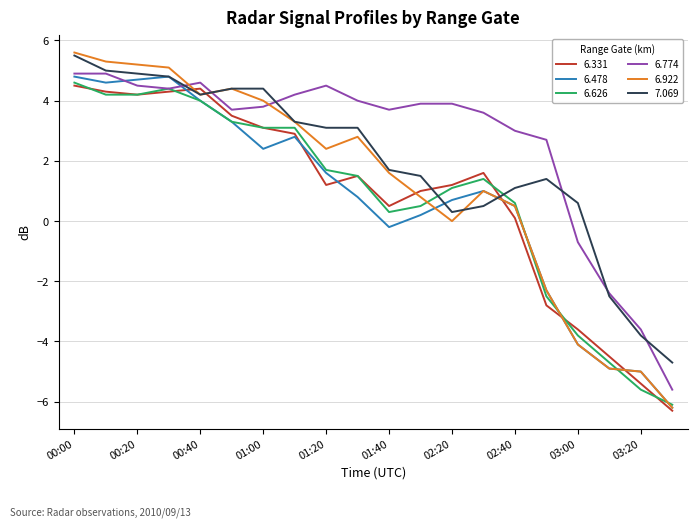

What is the difference between the maximum and second lowest values in the 6.774 series?

8.5